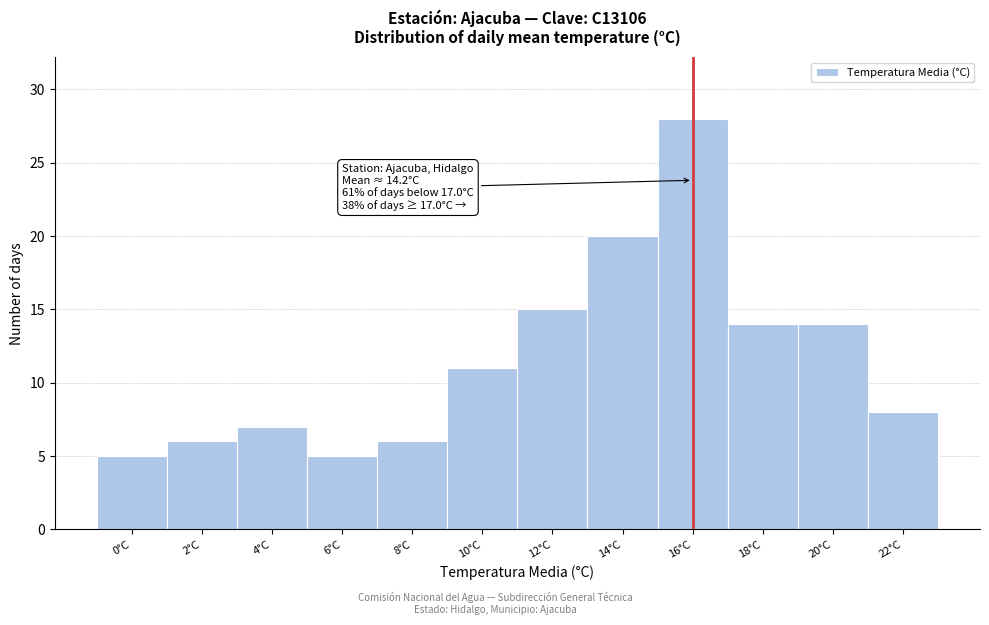

Reading left to right, extract all data points from this chart.

5	6	7	5	6	11	15	20	28	14	14	8